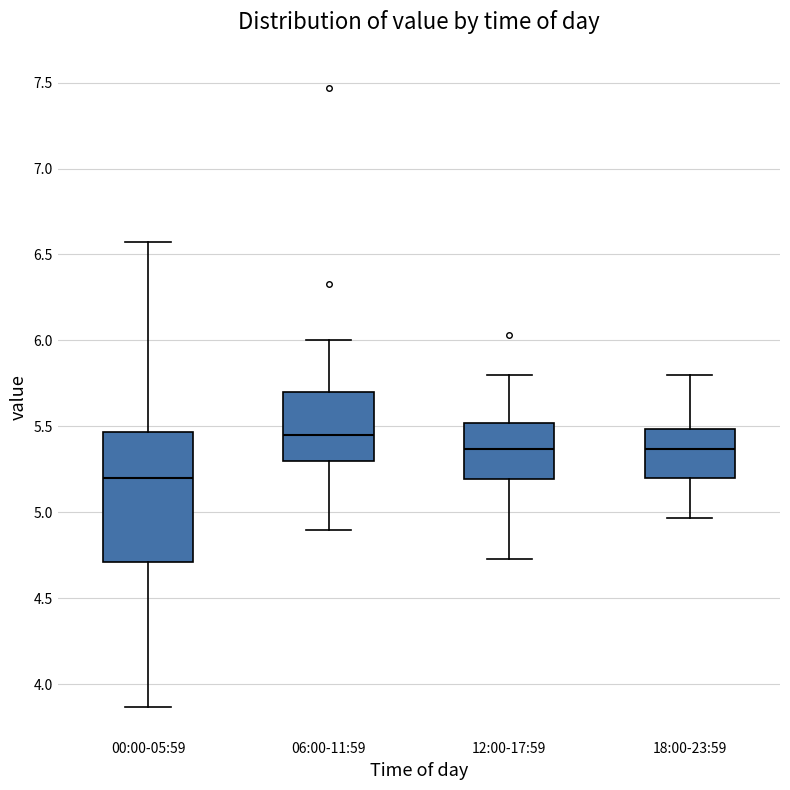

Reading left to right, transcribe this box plot: for each box, give where its median line is, the range the box spans, and where its two whiskers end, as read against the y-axis. The values are not printed on the chart, so give them approximately, as read against the axis.

00:00-05:59: median 5.20, box 4.70 to 5.45, whiskers 3.85 to 6.55
06:00-11:59: median 5.45, box 5.30 to 5.70, whiskers 4.90 to 6.00
12:00-17:59: median 5.35, box 5.20 to 5.50, whiskers 4.75 to 5.80
18:00-23:59: median 5.35, box 5.20 to 5.50, whiskers 4.95 to 5.80